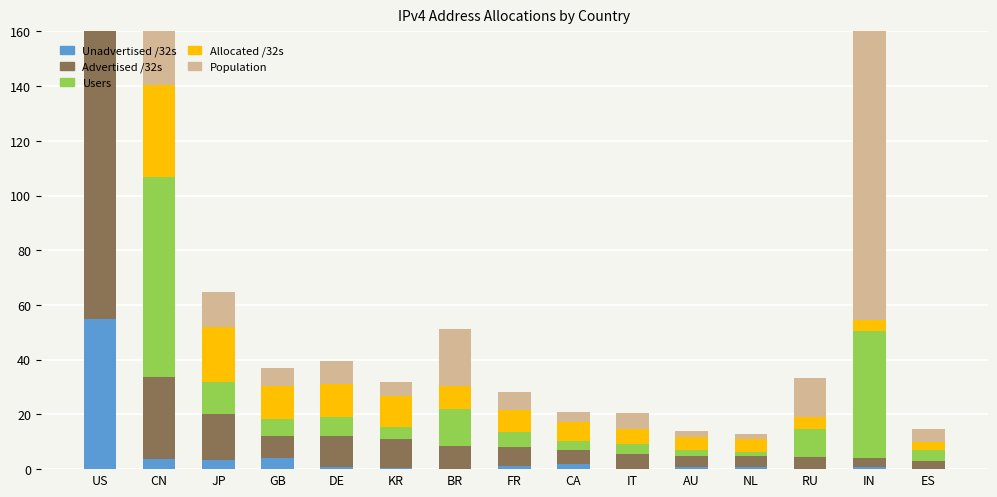

How many data points in Advertised /32s are less than 7?

7